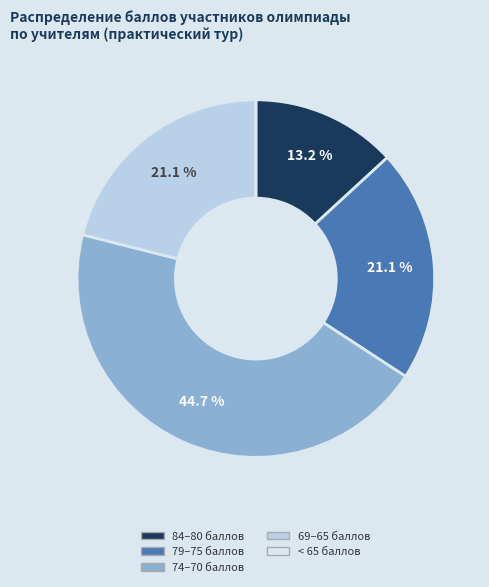

Is there any slice that represents more than half of the pie?

No